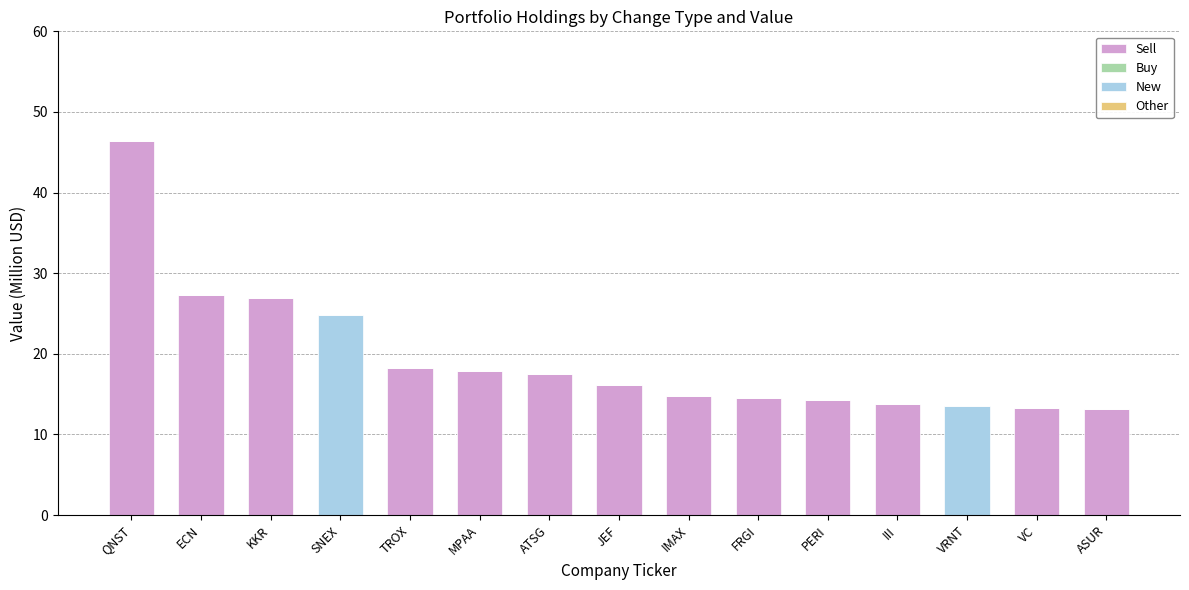

How many distinct data groups are displayed?

2